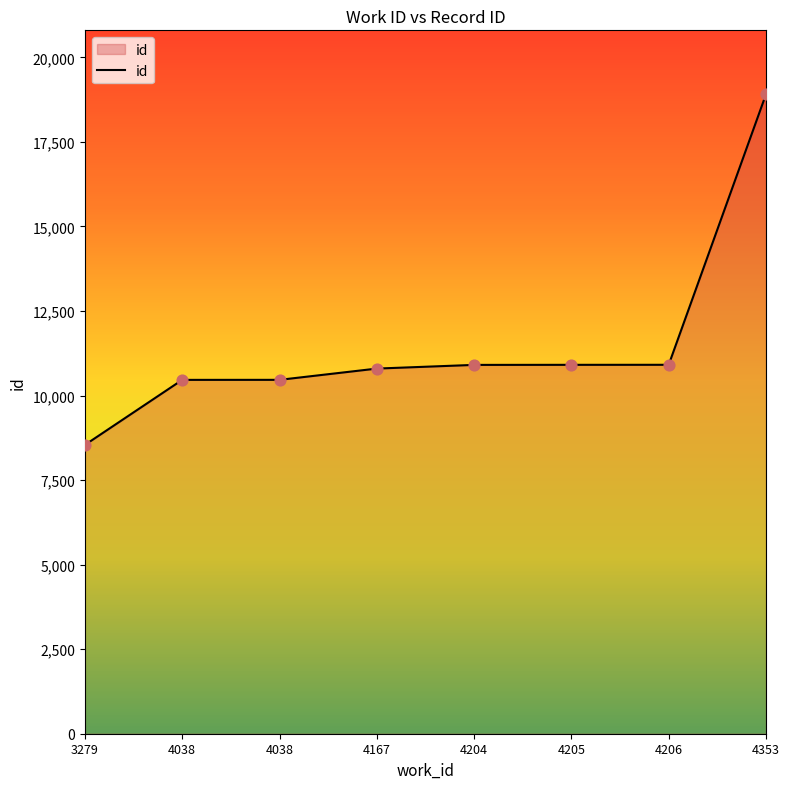

Between 4205 and 4167, which is larger?

4205